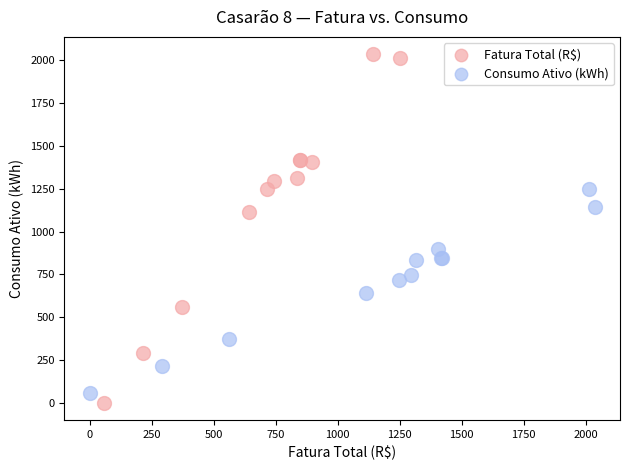

Which series has the largest Y range (max minus min)?

Fatura Total (R$)